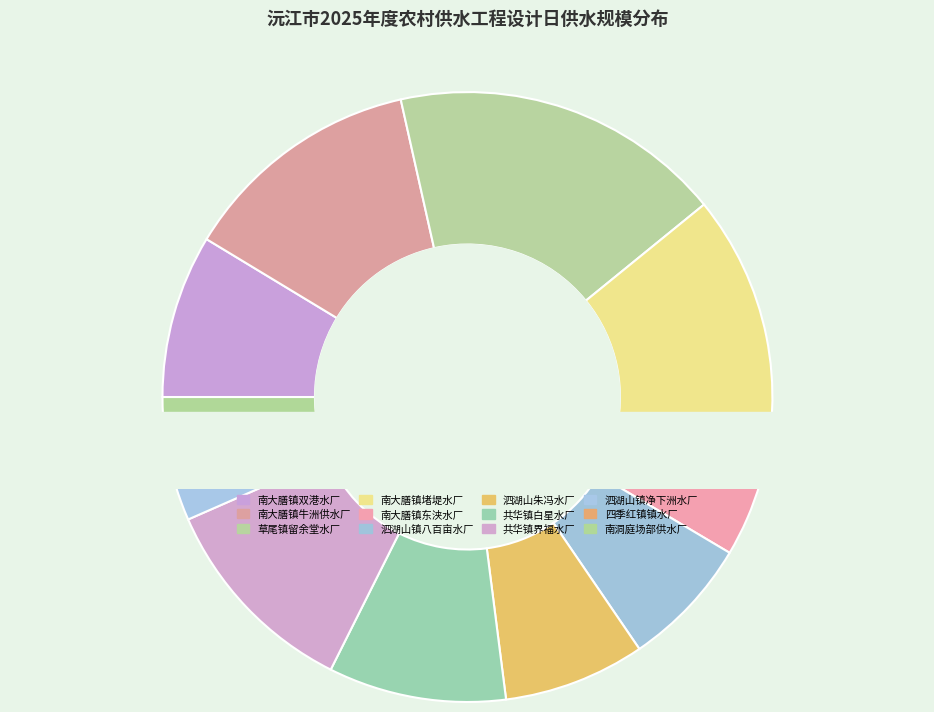

Does 南大膳镇堵堤水厂 represent more than half of the total?

No